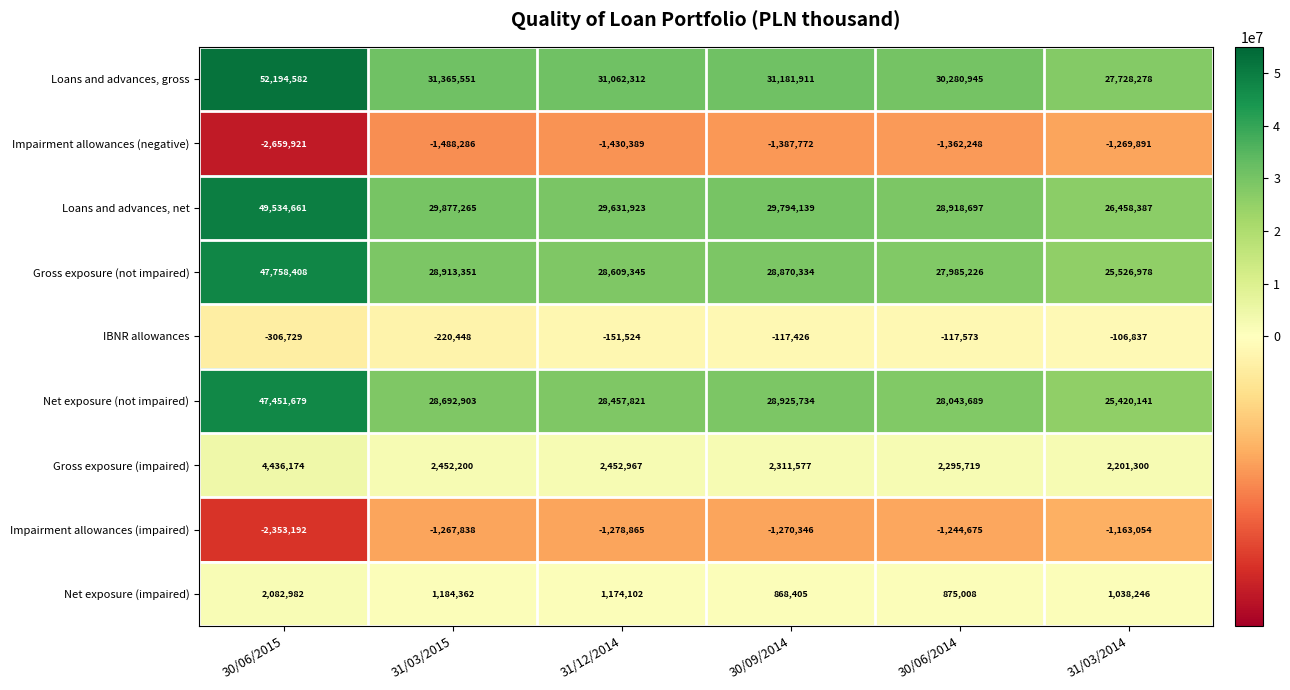

Count the number of data series in this chart.

9